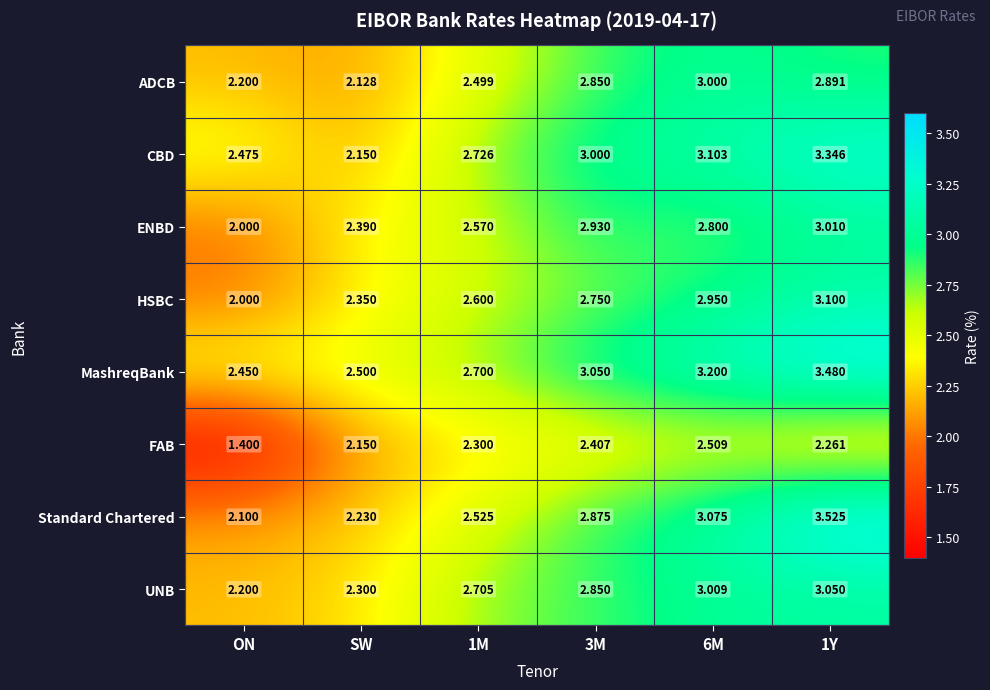

At which label does FAB first exceed 2?

SW